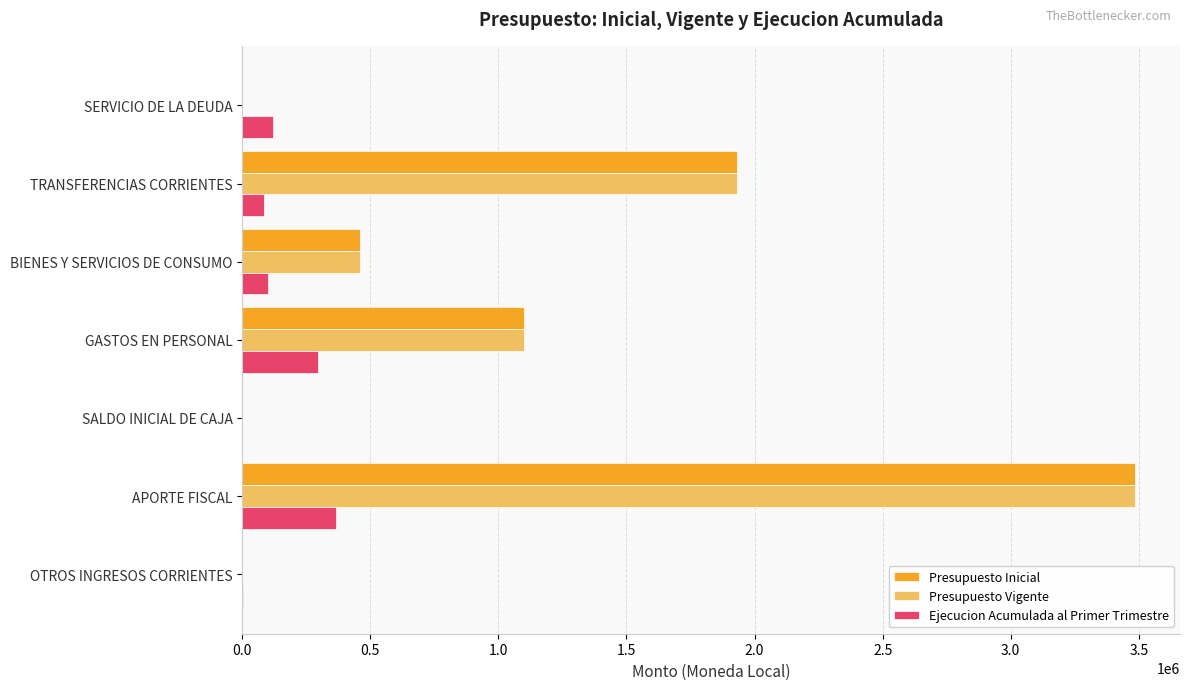

What is the maximum value for Presupuesto Inicial?

3486480